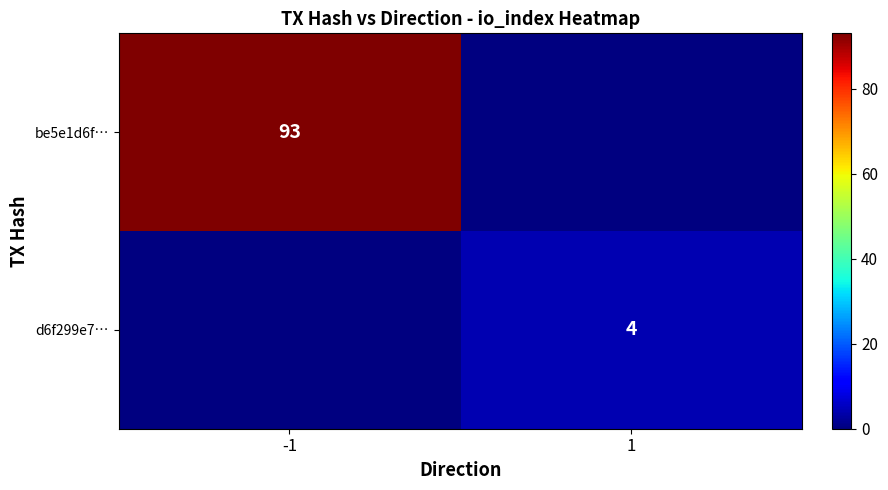

The value of d6f299e7… at 1 is 4. True or false?

True